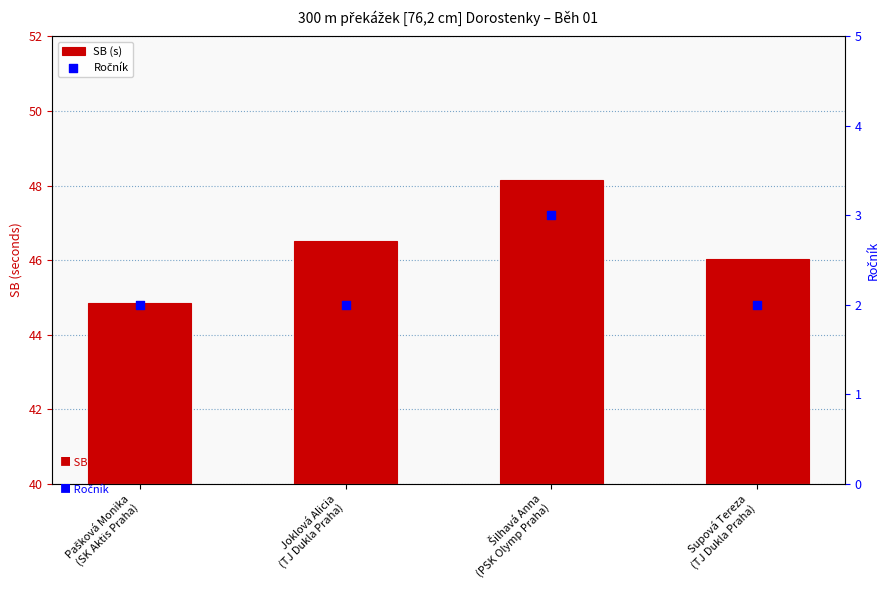

At how many categories does at least one series exceed 4?

4